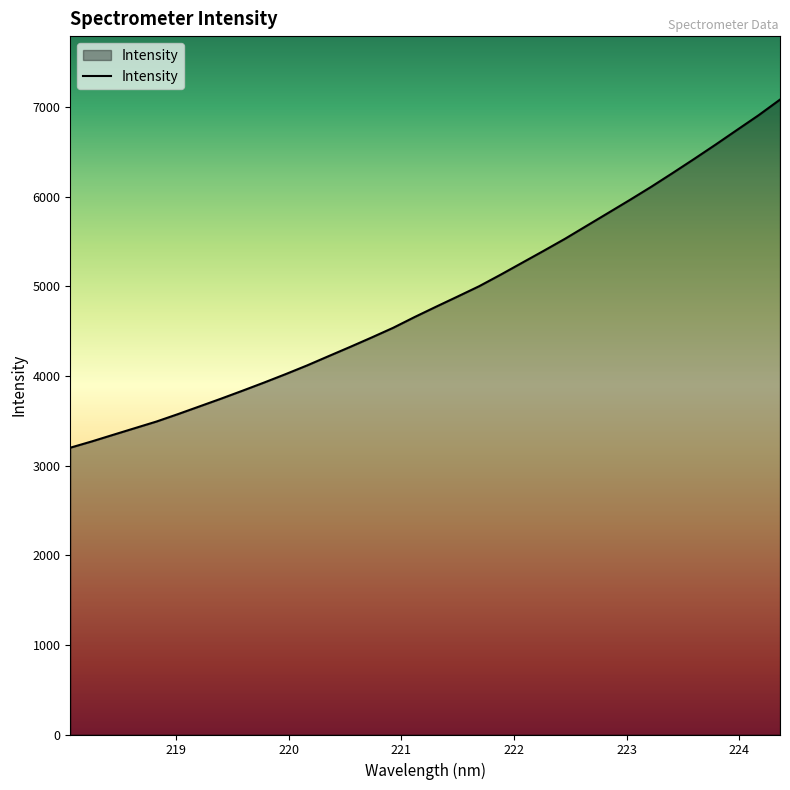

What is the difference between the maximum and minimum values?

3883.5